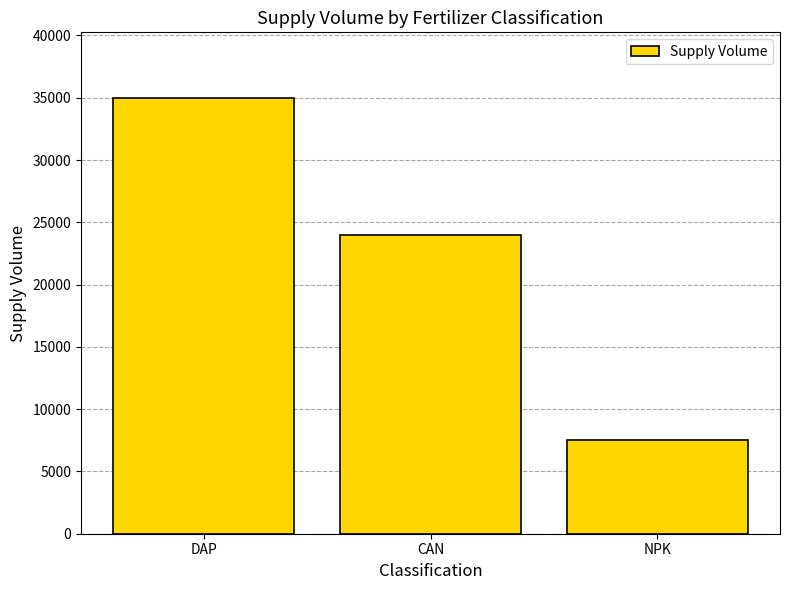

Are the bars horizontal?

No